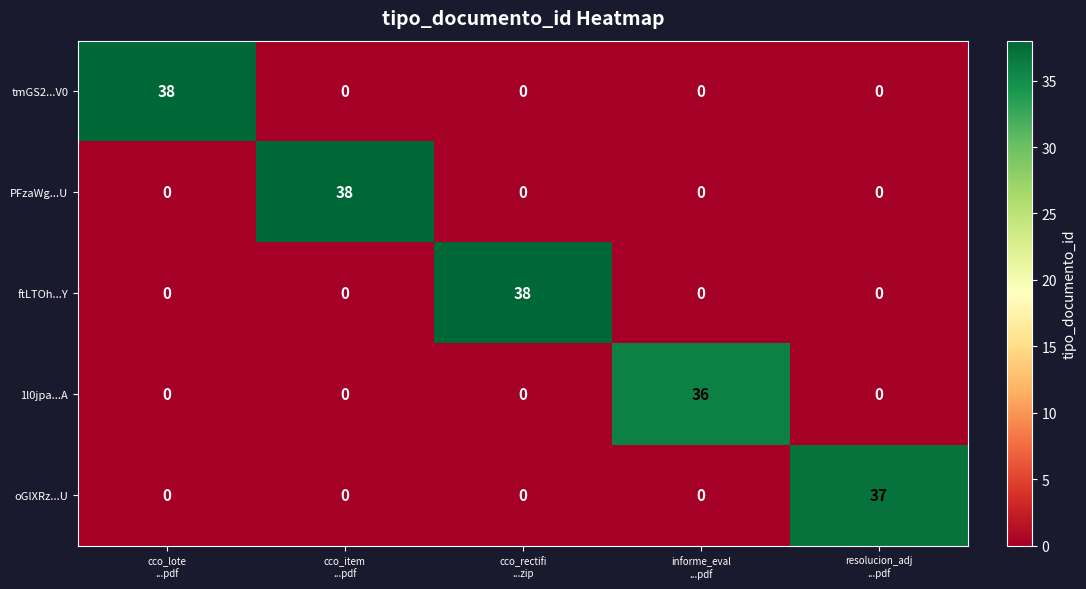

How many data points in tmGS2...V0 are above 0?

1